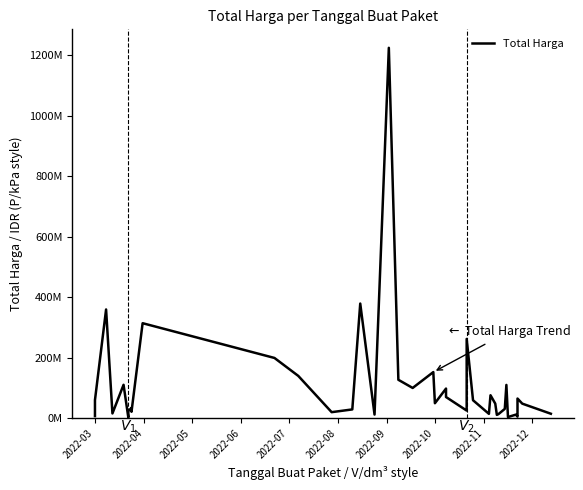

How many lines are shown in the chart?

1